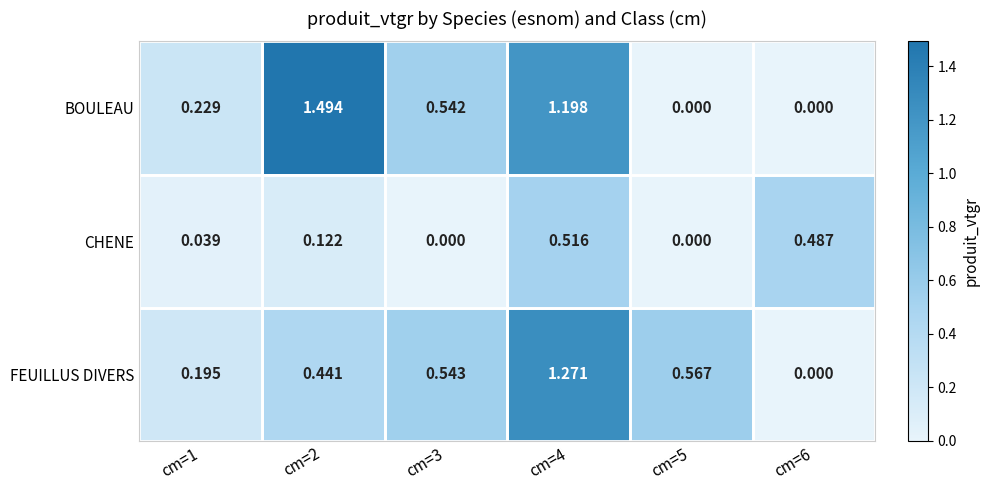

Which series has the largest range (max minus min)?

BOULEAU